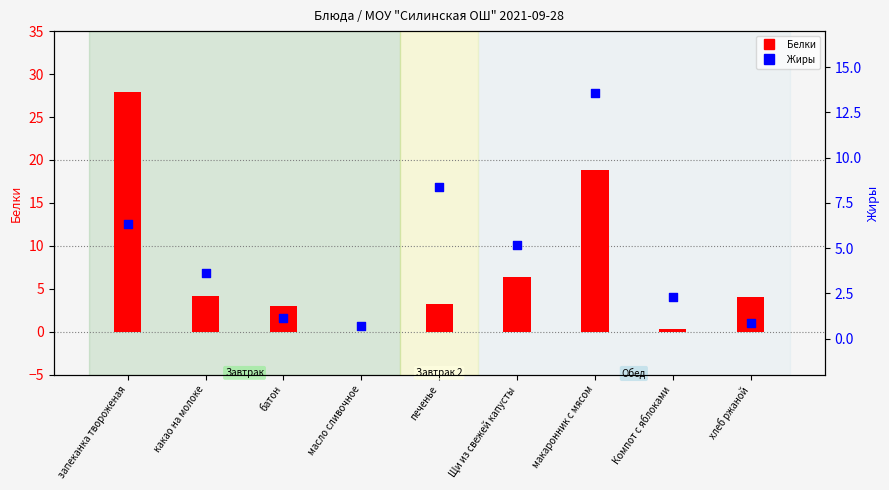

What are all the series names shown in the legend?

Белки, Жиры